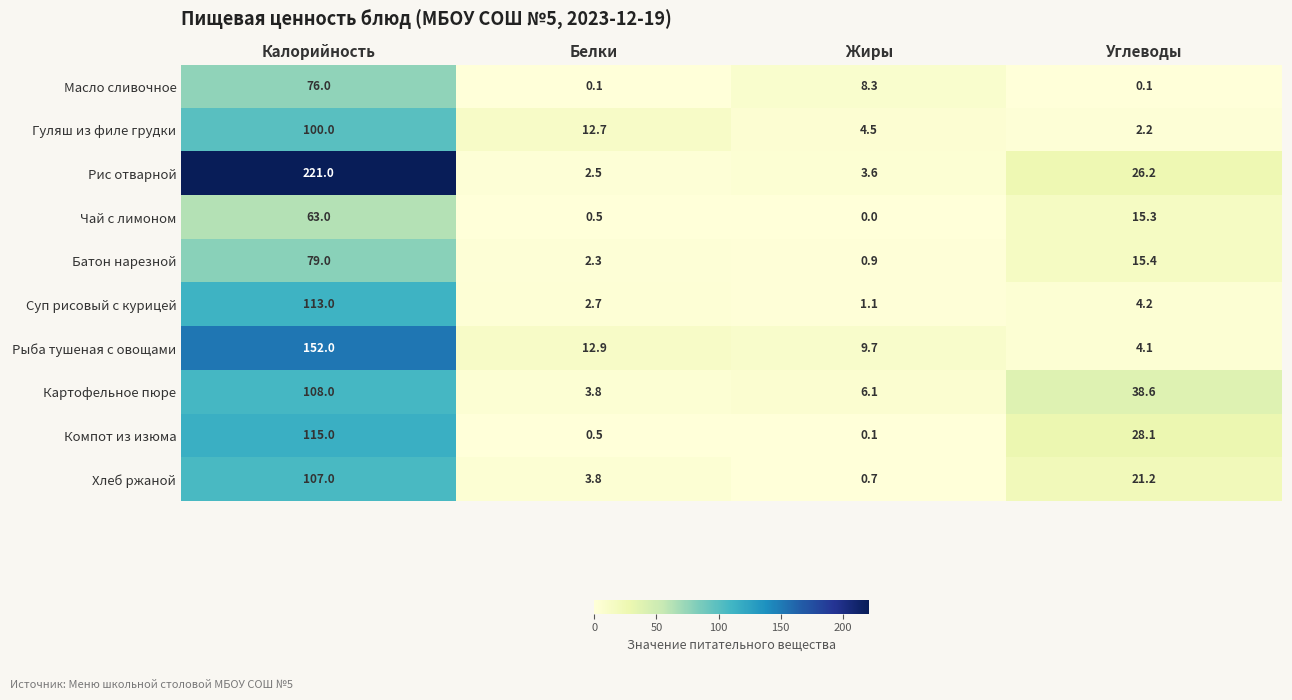

The value of Картофельное пюре at Углеводы is 38.6. True or false?

True